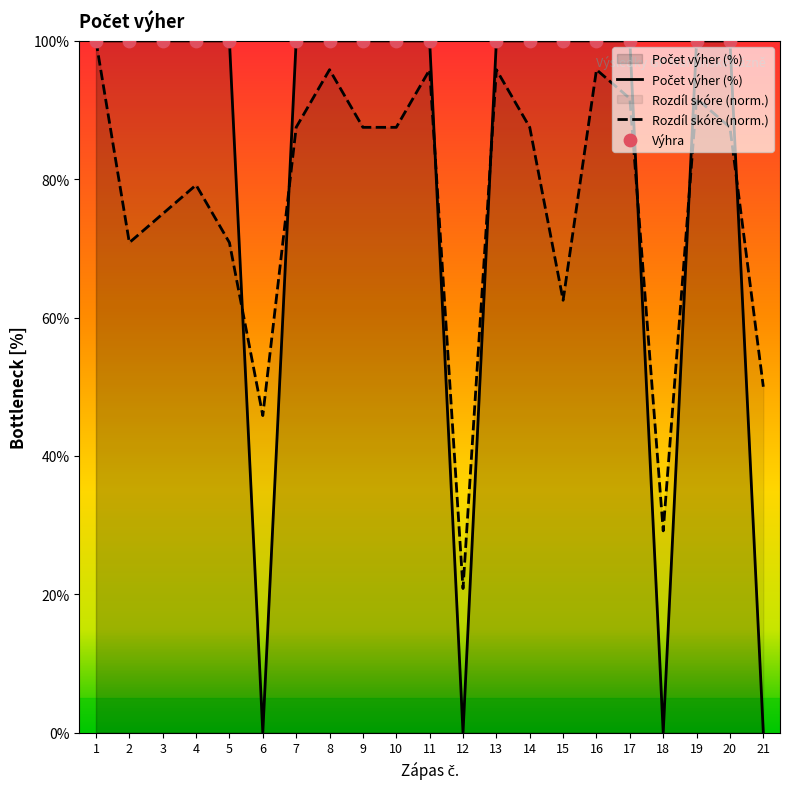

What is the change in value from 12 to 16?

+100